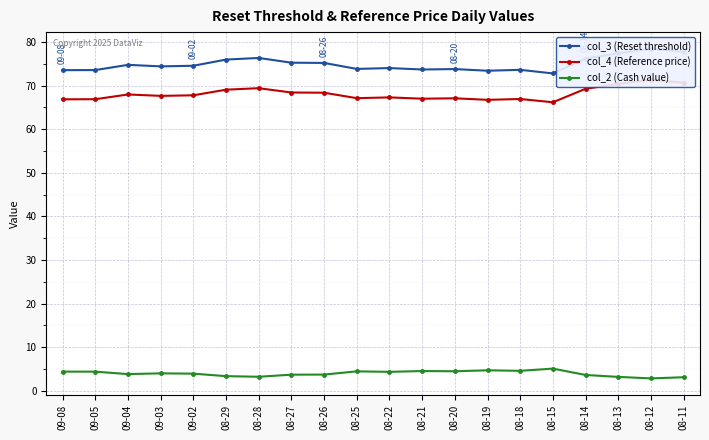

List the labels in order of col_4 (Reference price) value, largest first.

08-12, 08-11, 08-13, 08-28, 08-14, 08-29, 08-27, 08-26, 09-04, 09-02, 09-03, 08-22, 08-25, 08-20, 08-21, 08-18, 09-05, 09-08, 08-19, 08-15